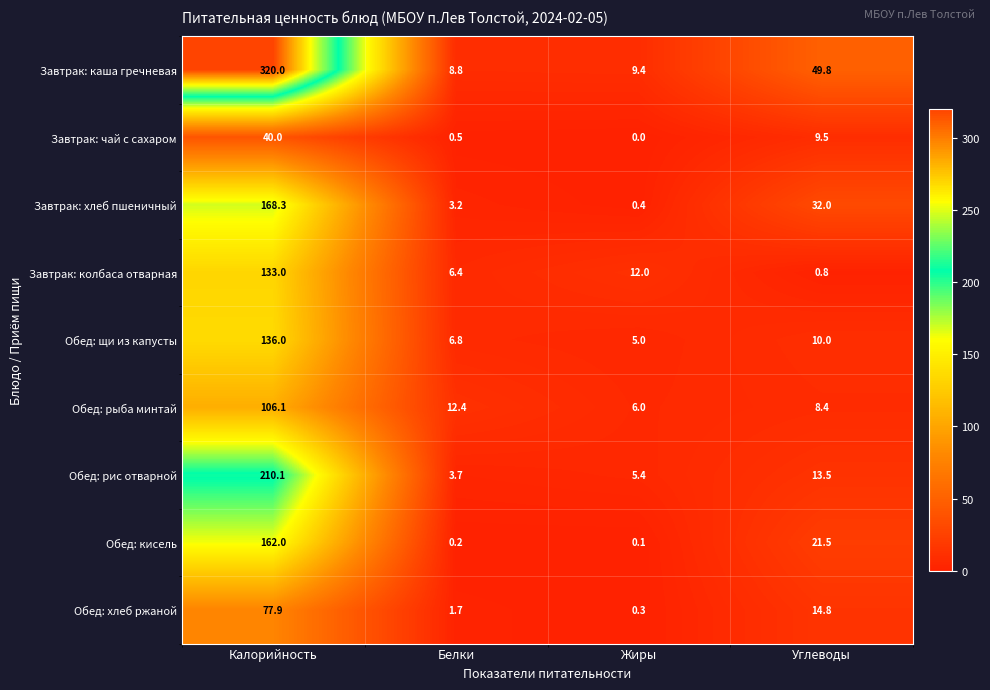

Rank the categories by Обед: рыба минтай value from lowest to highest.

Жиры, Углеводы, Белки, Калорийность